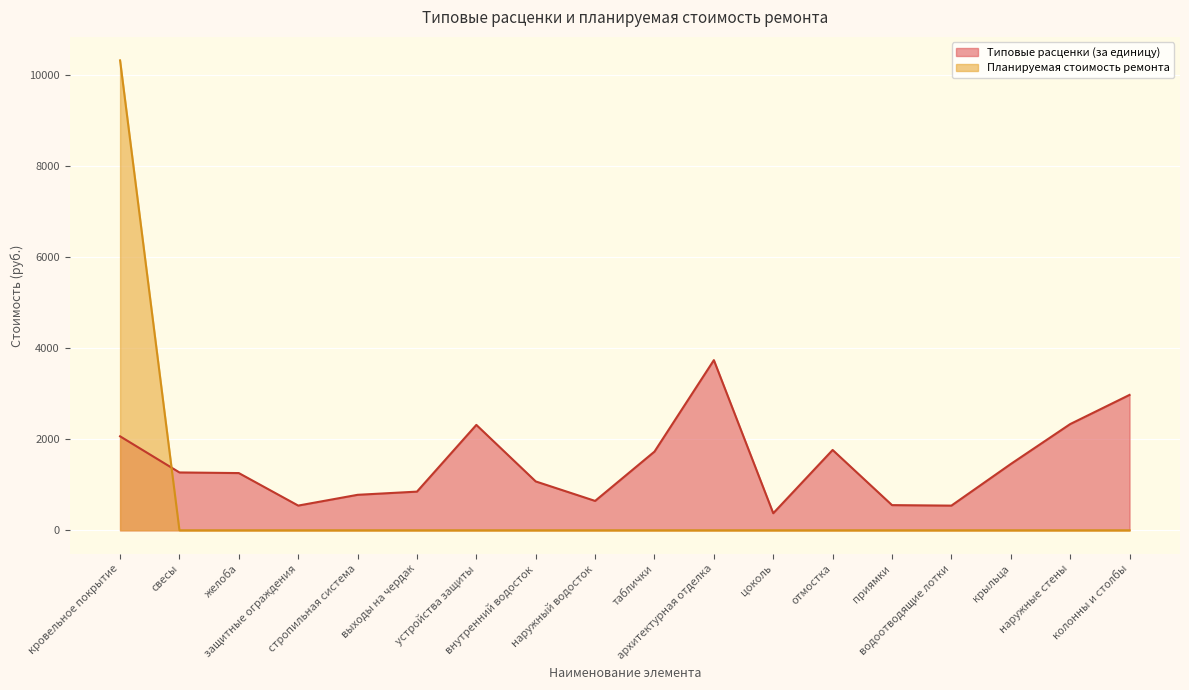

What is the label of the 7th point from the right?

цоколь